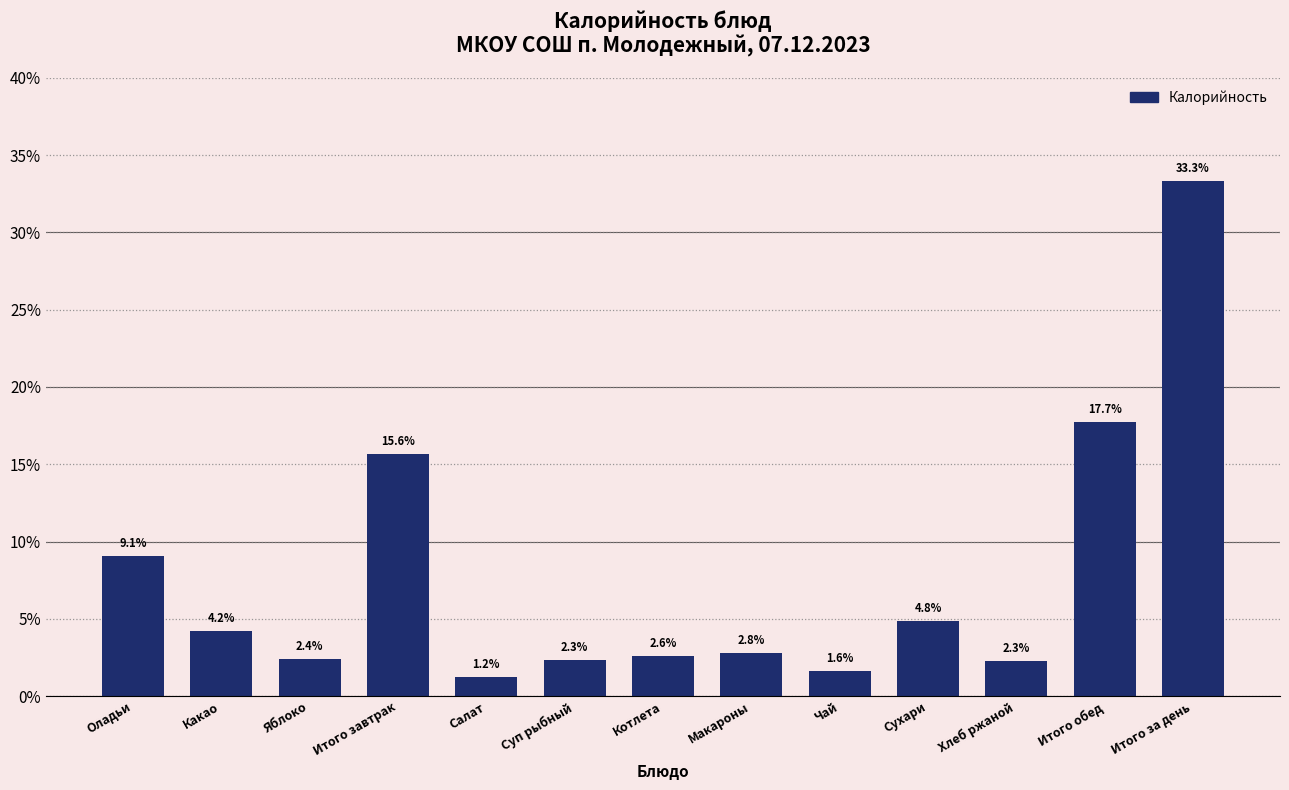

Reading left to right, transcribe all the data shown in this chart.

9.1	4.2	2.4	15.6	1.2	2.3	2.6	2.8	1.6	4.8	2.3	17.7	33.3